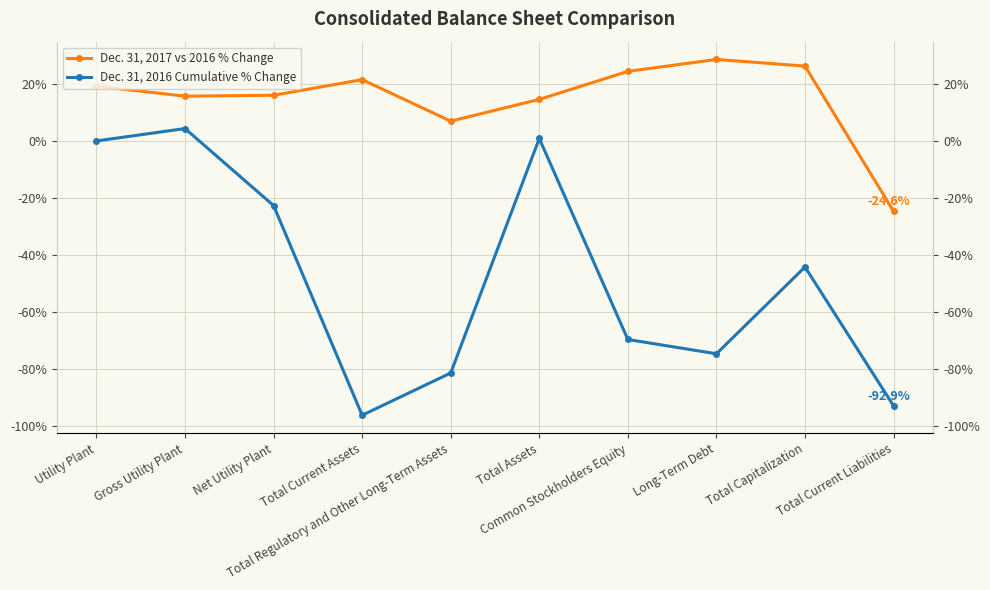

True or false: Dec. 31, 2016 Cumulative % Change has a value of -81.4 at Total Regulatory and Other Long-Term Assets.

True